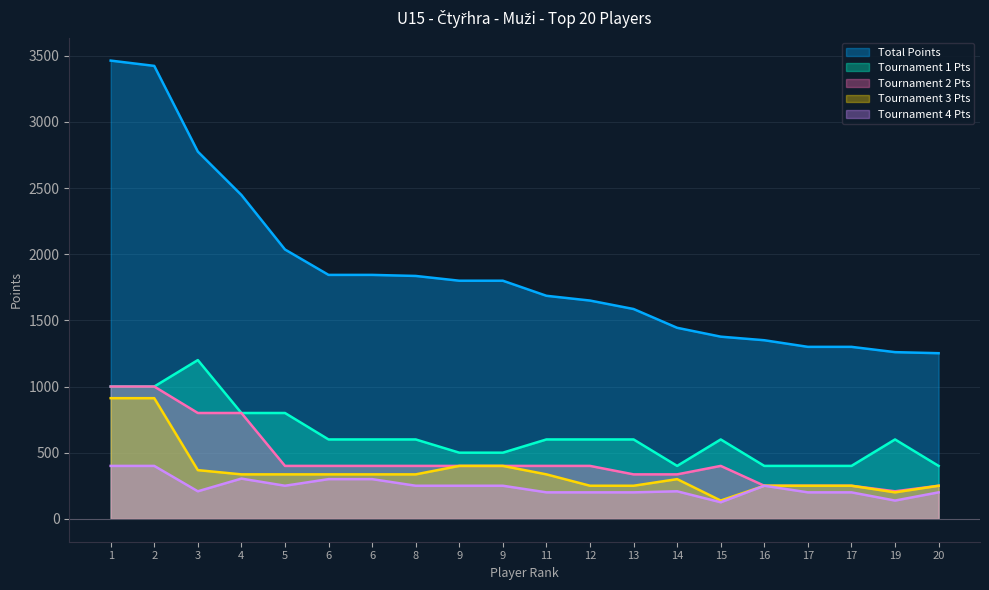

How many series are shown in this chart?

5